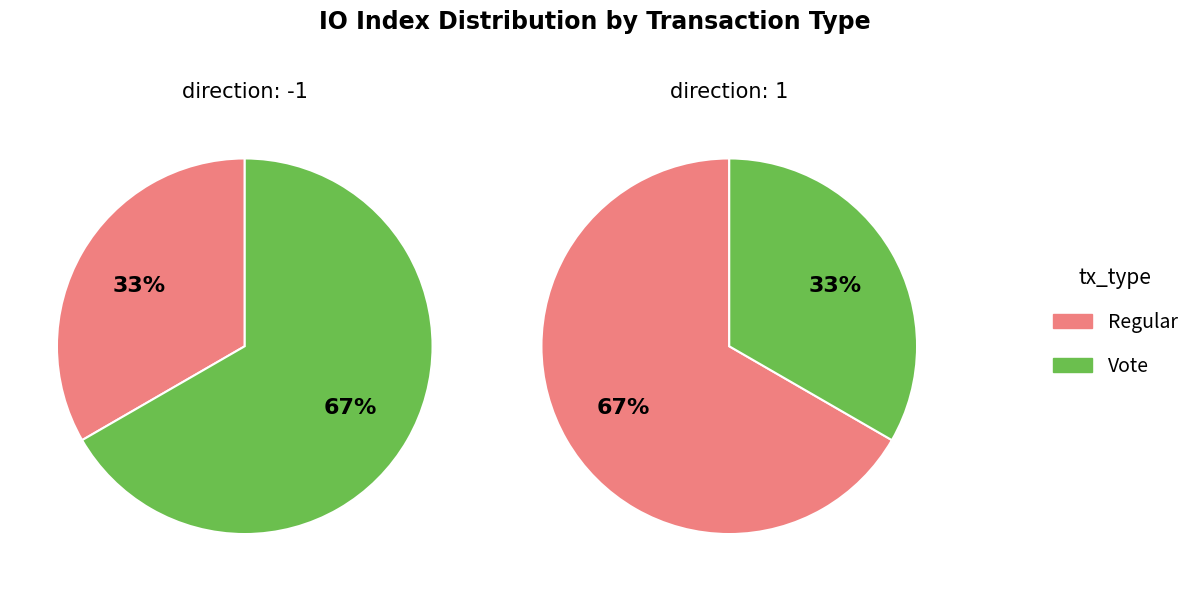

How many segments does this pie chart have?

2